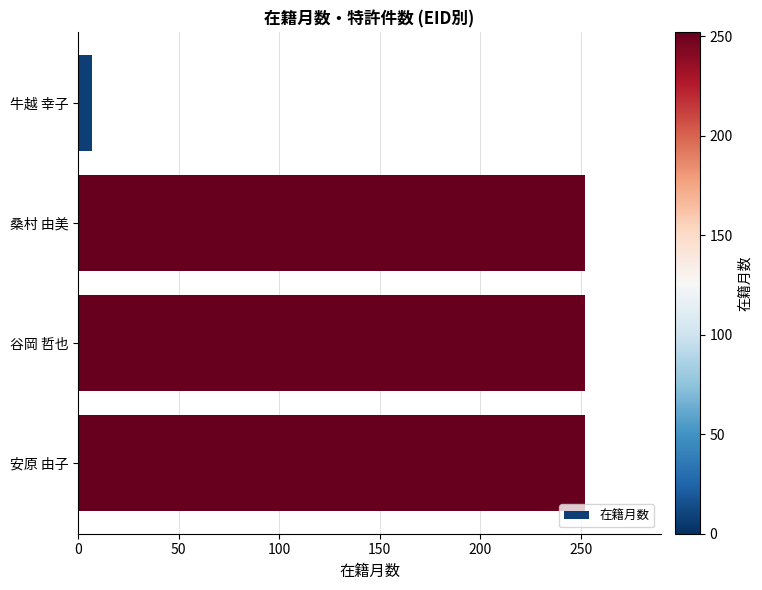

What is the average value?

191